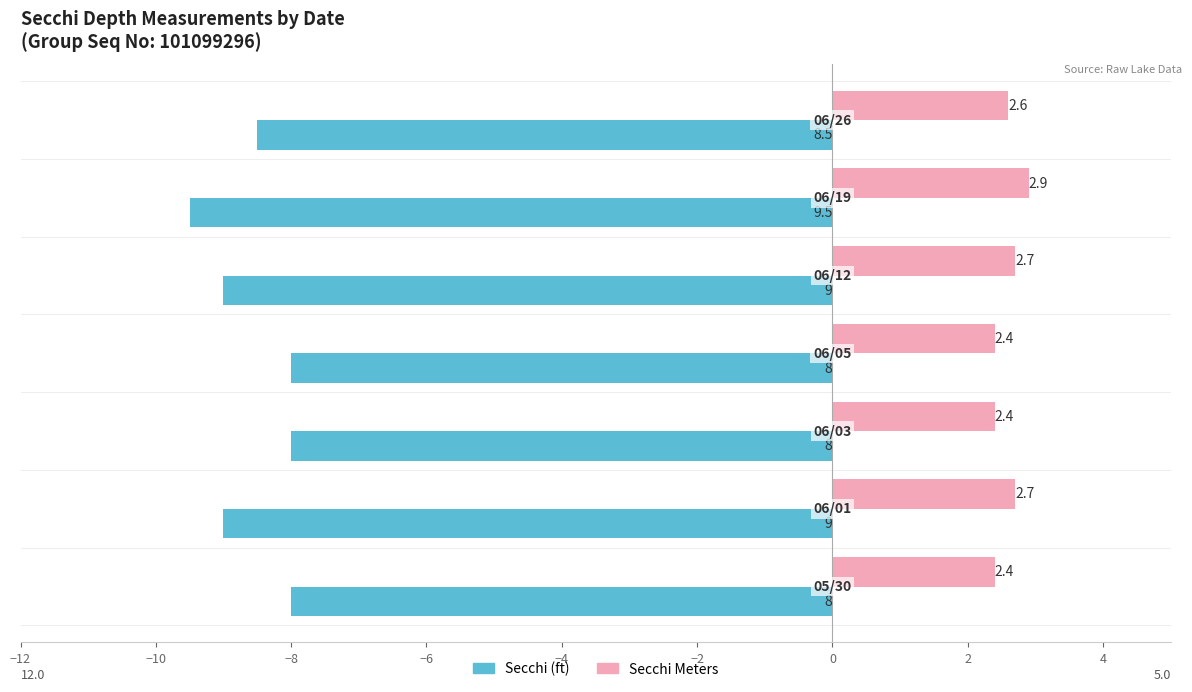

Are the bars horizontal?

Yes